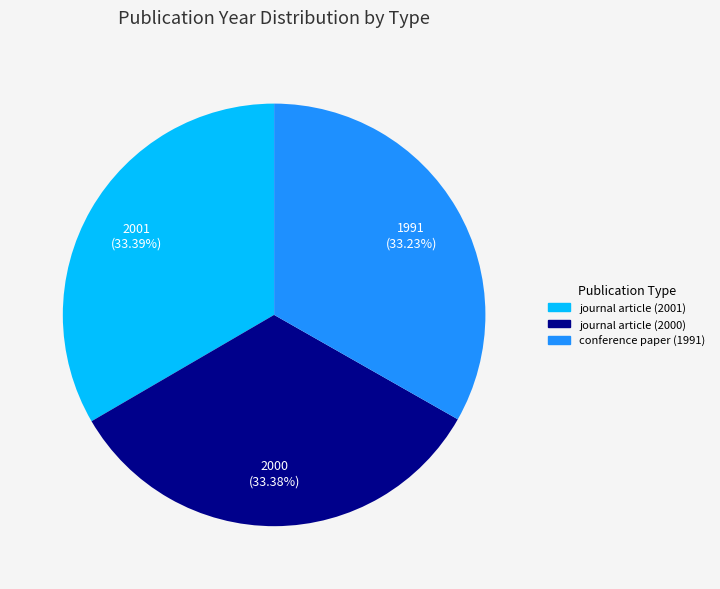

To the nearest percent, what is the combined percentage of journal article (2000) and conference paper (1991)?

67%